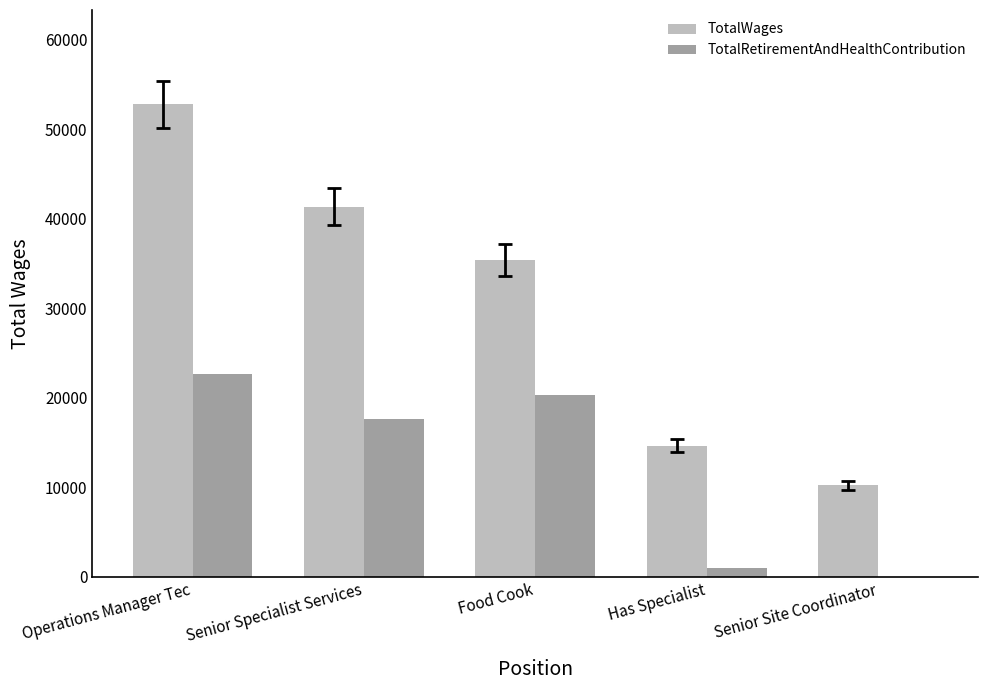

How many groups of bars are there?

5